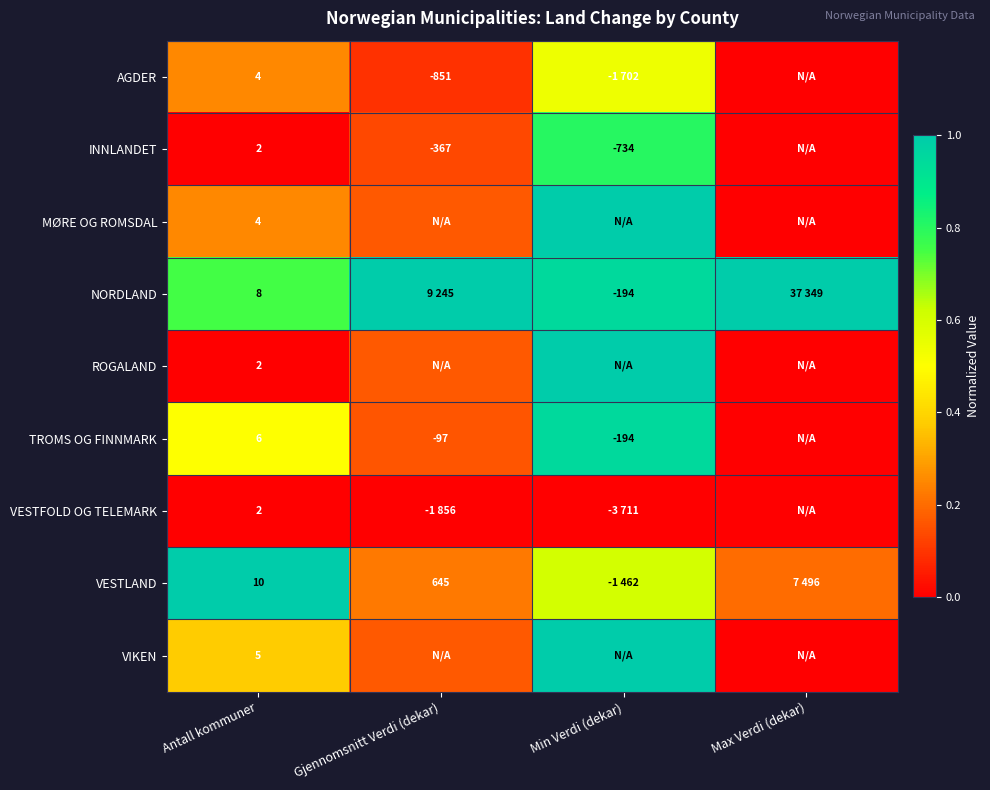

The NORDLAND series shows 1.6 at Min Verdi (dekar). True or false?

False